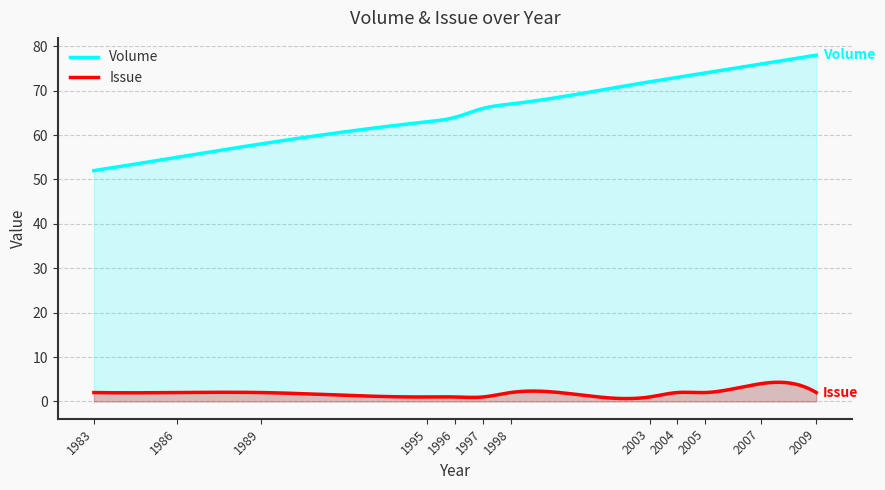

How many values in the Volume series exceed 67?

5